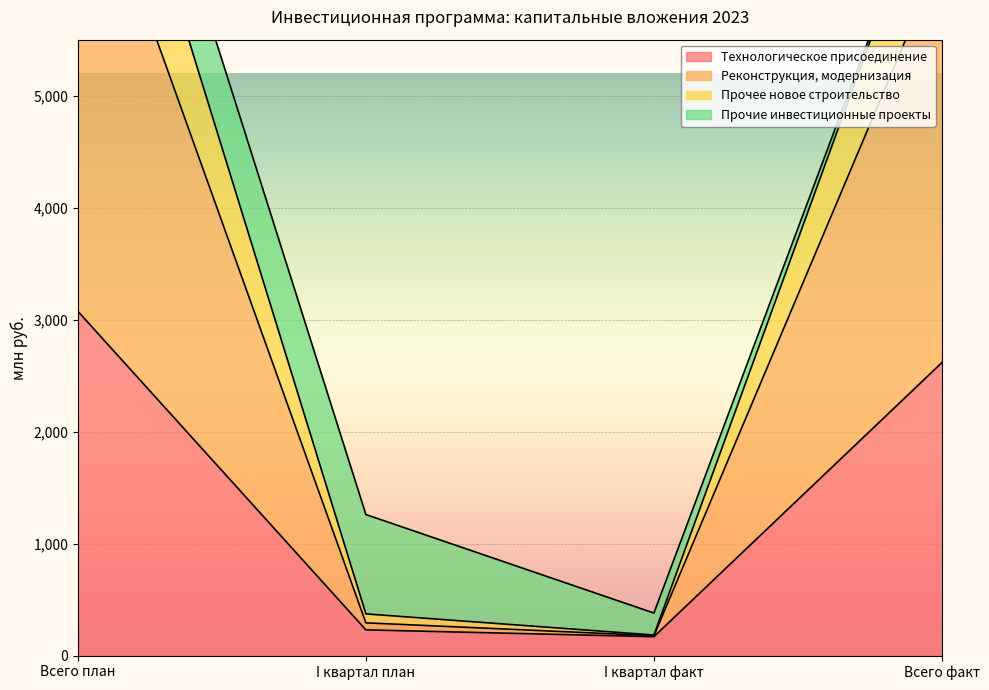

How many values in the Реконструкция, модернизация series exceed 6265?

2